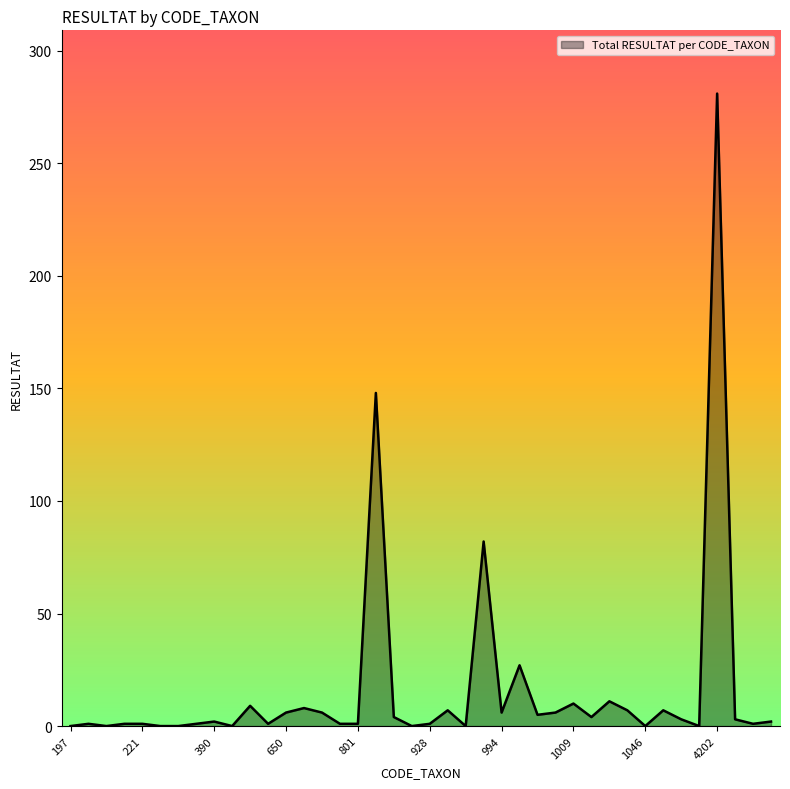

What is the maximum value shown in the chart?

281